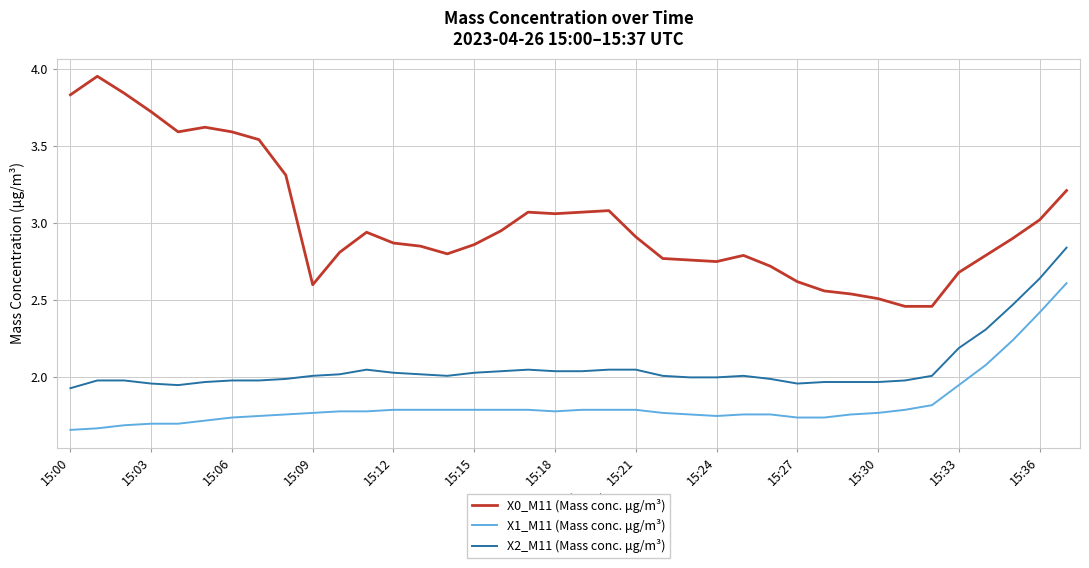

True or false: X1_M11 (Mass conc. μg/m³) and X2_M11 (Mass conc. μg/m³) cross at least once.

False